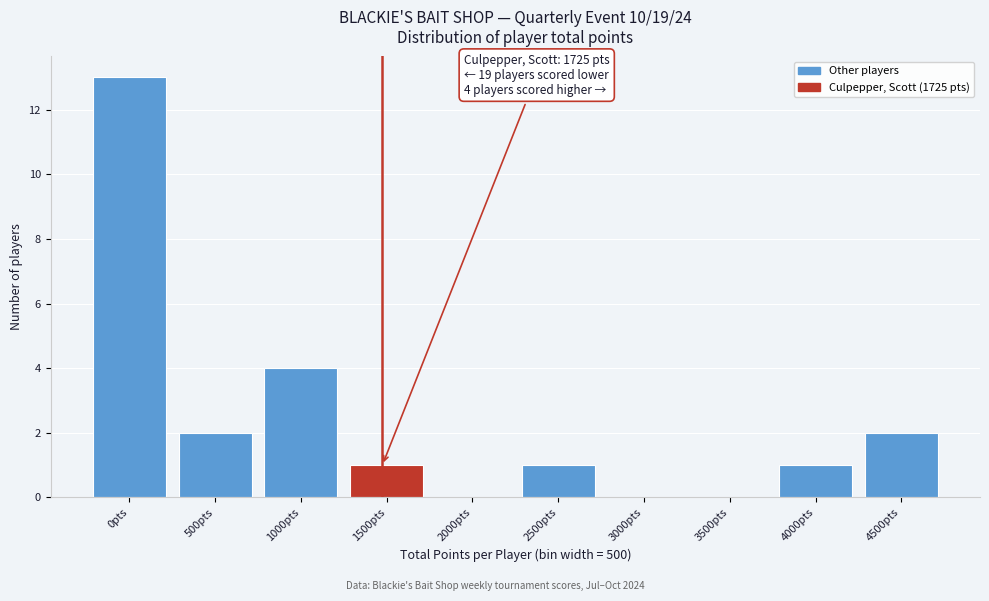

Reading left to right, extract all data points from this chart.

0pts=13	500pts=2	1000pts=4	1500pts=1	2000pts=0	2500pts=1	3000pts=0	3500pts=0	4000pts=1	4500pts=2